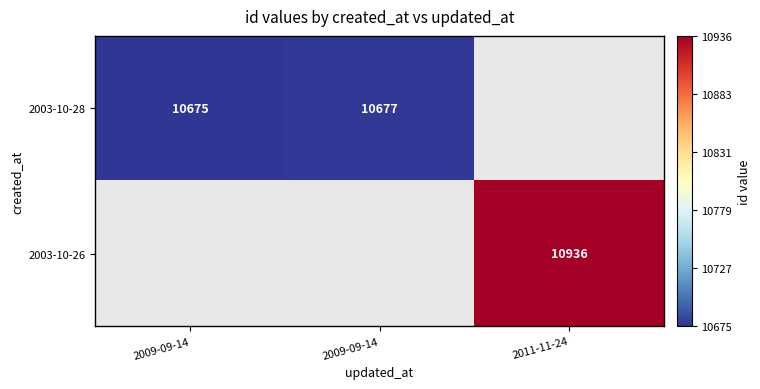

Read the 2003-10-28 value at 2009-09-14.

10675.0